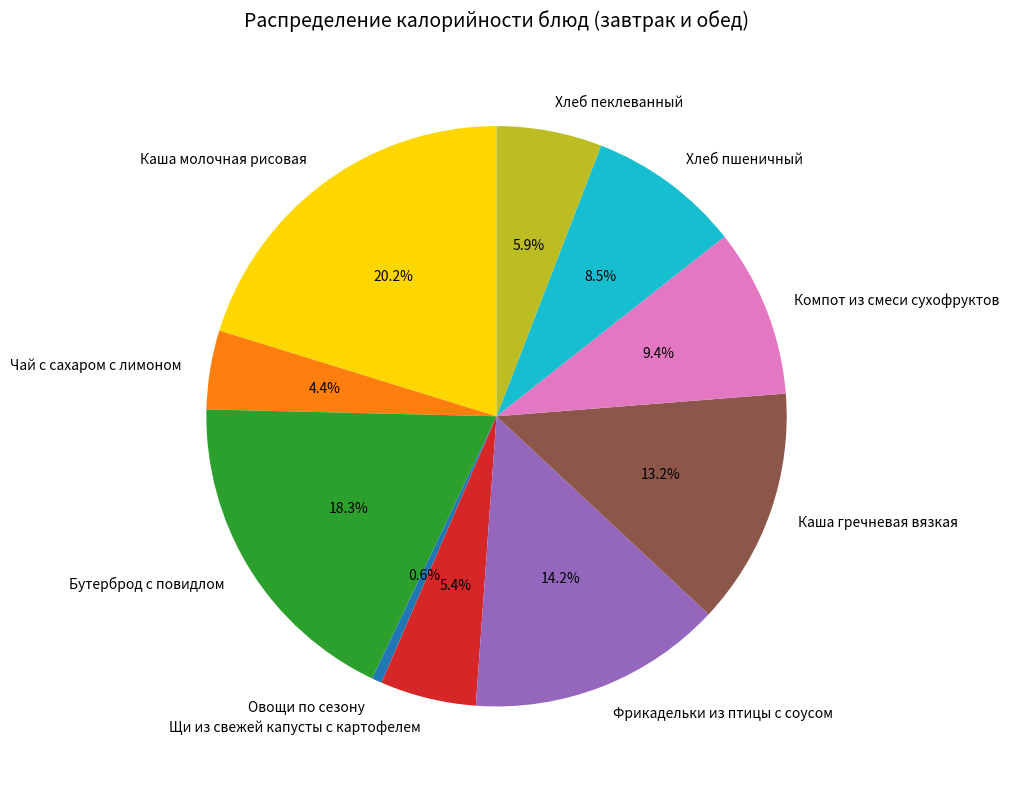

What percentage is the Хлеб пеклеванный slice, to the nearest percent?

6%